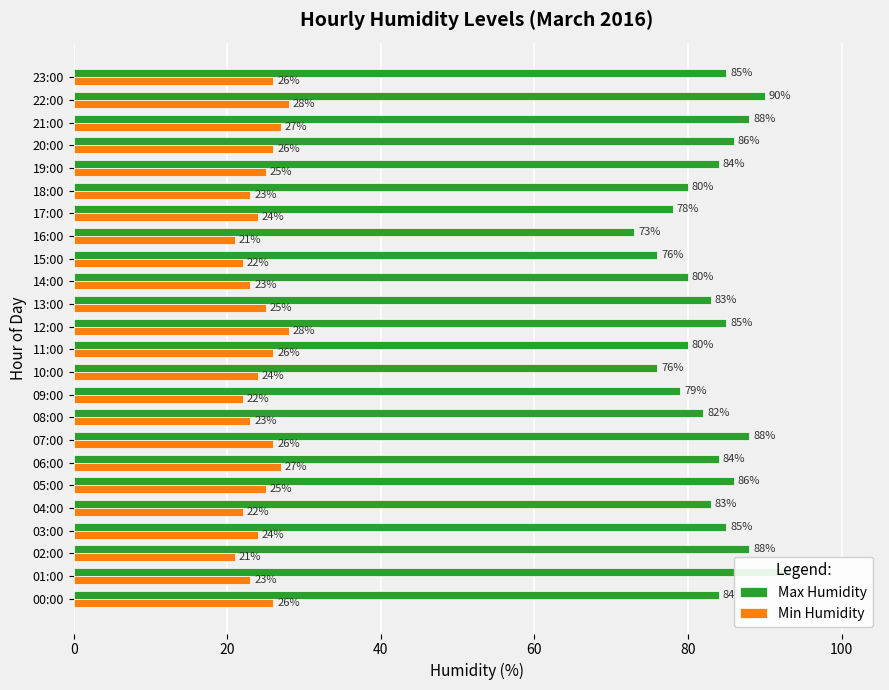

What value does the Min Humidity series have at 17:00?

24